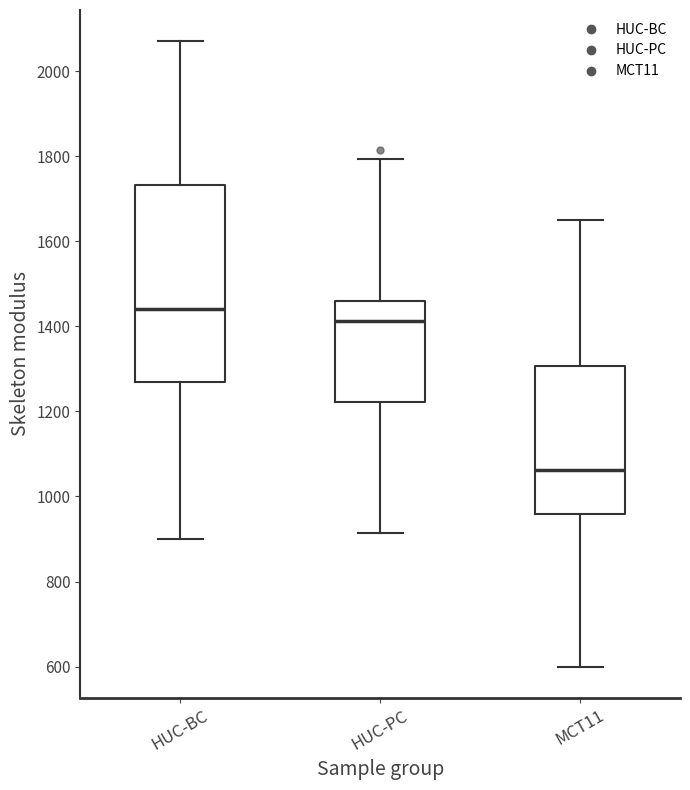

Which box has the lowest median line?

MCT11